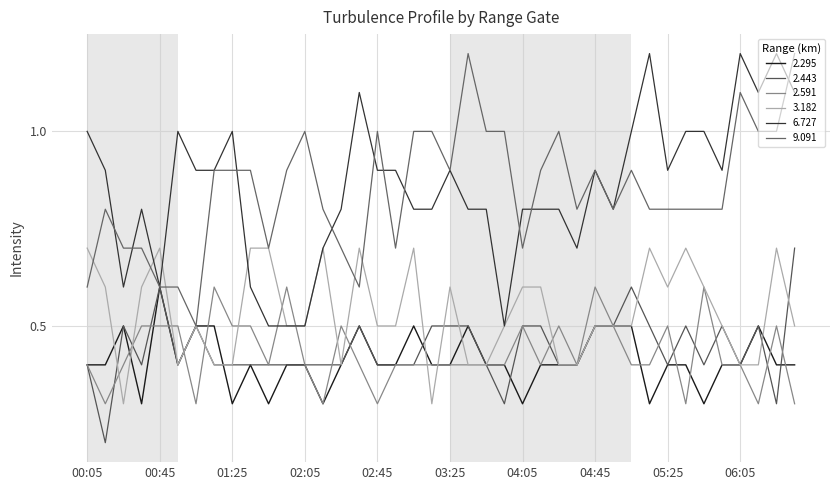

Count the number of data series in this chart.

6